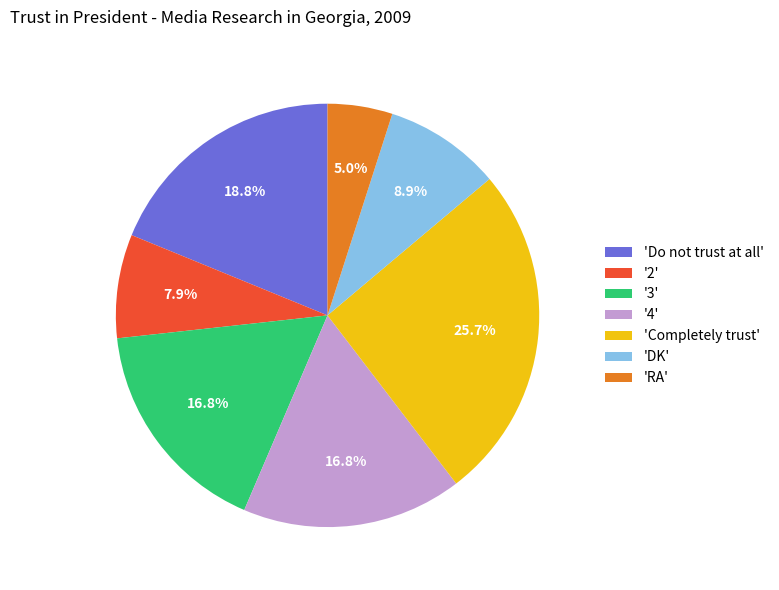

How much of the chart is everything except 'Do not trust at all'?

81.2%